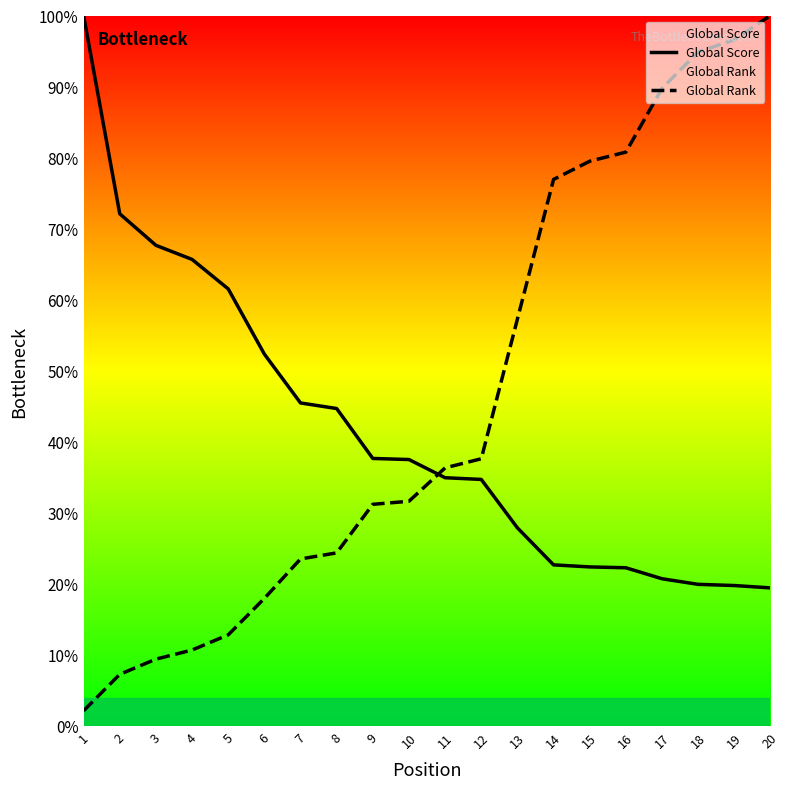

At which category is the sum across all series the highest?

20